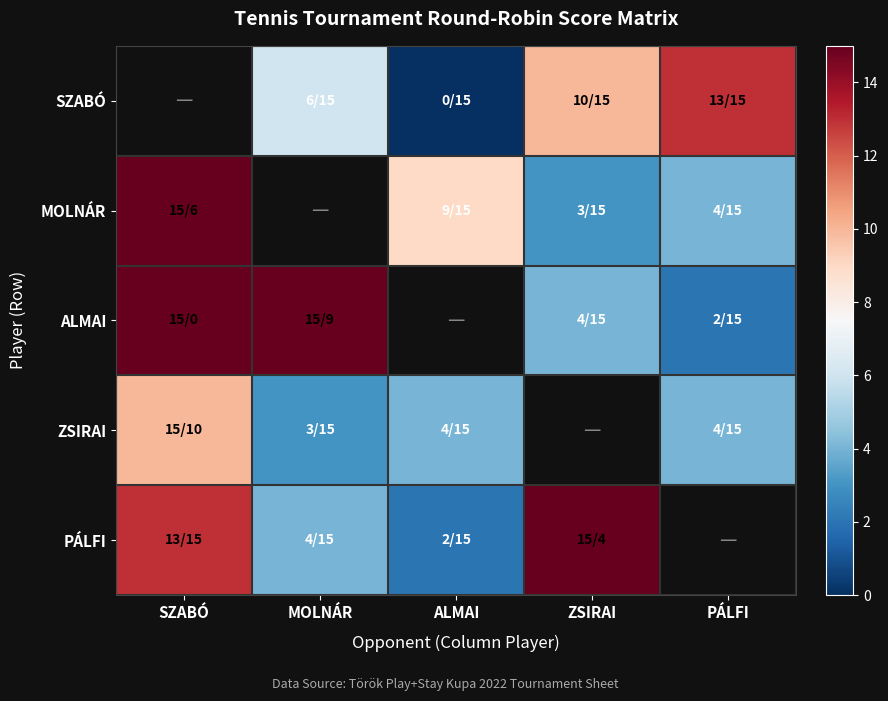

Which series changed the most between SZABÓ and ZSIRAI?

MOLNÁR